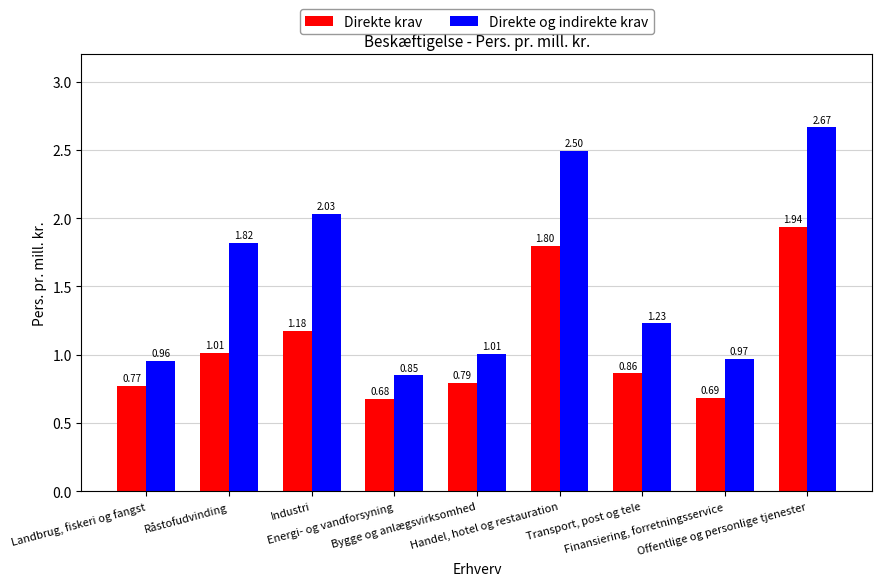

What are all the series names shown in the legend?

Direkte krav, Direkte og indirekte krav